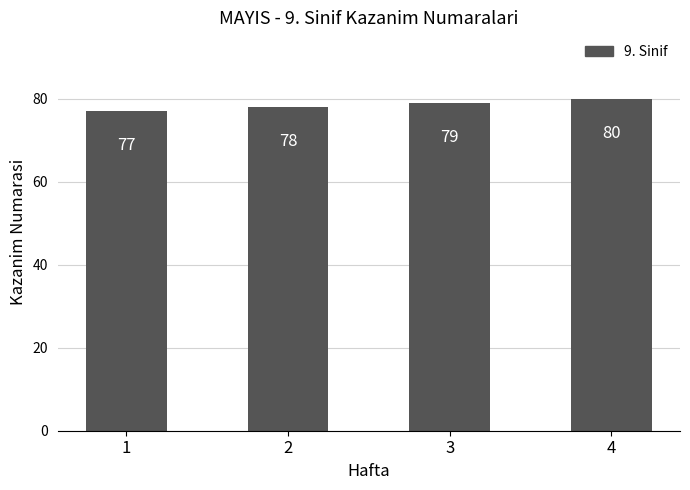

What is the difference between the values at 1 and 2?

1